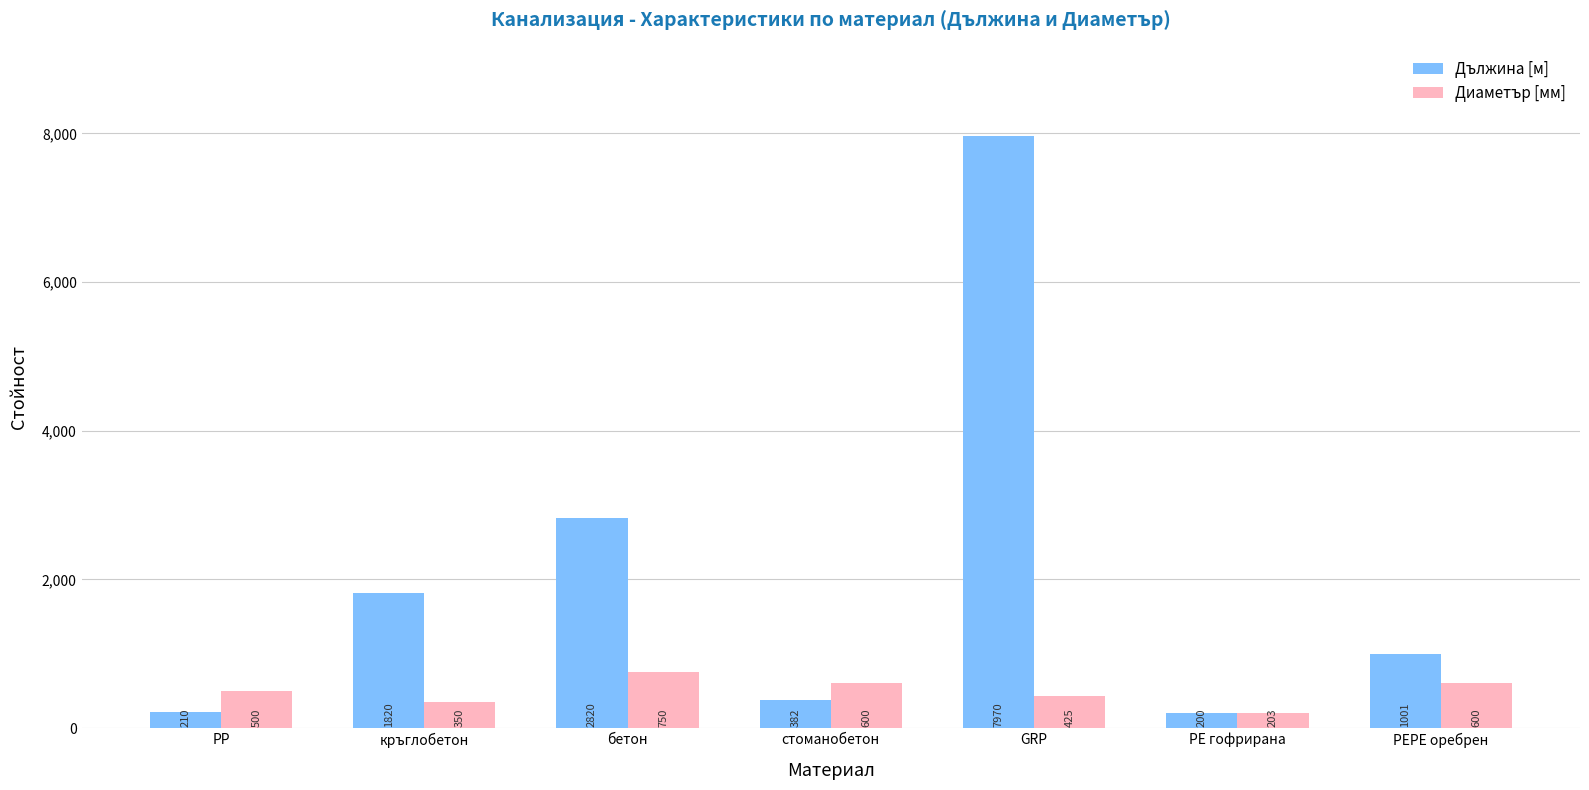

What value does the Дължина [м] series have at кръглобетон?

1820.0